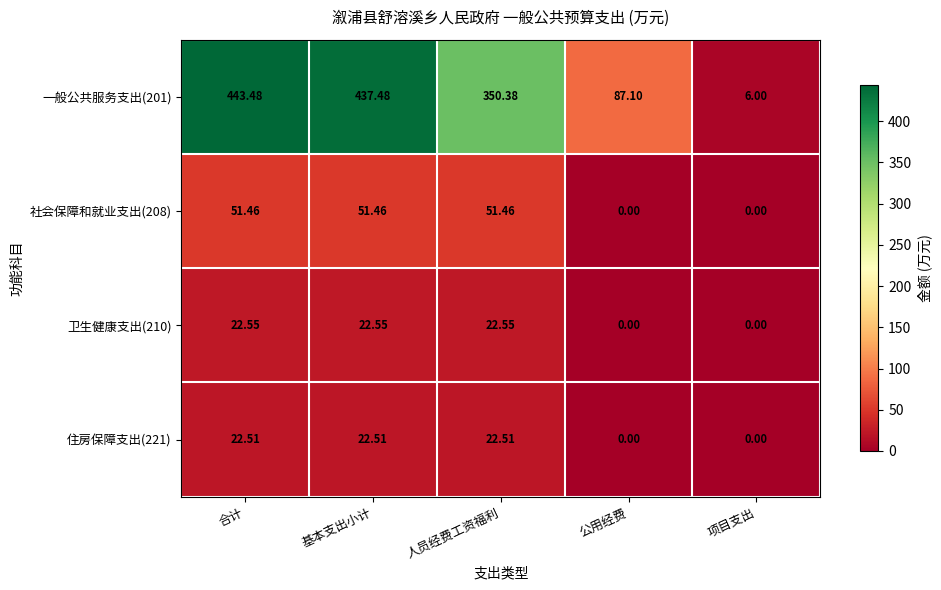

Which series has the widest spread of values?

一般公共服务支出(201)